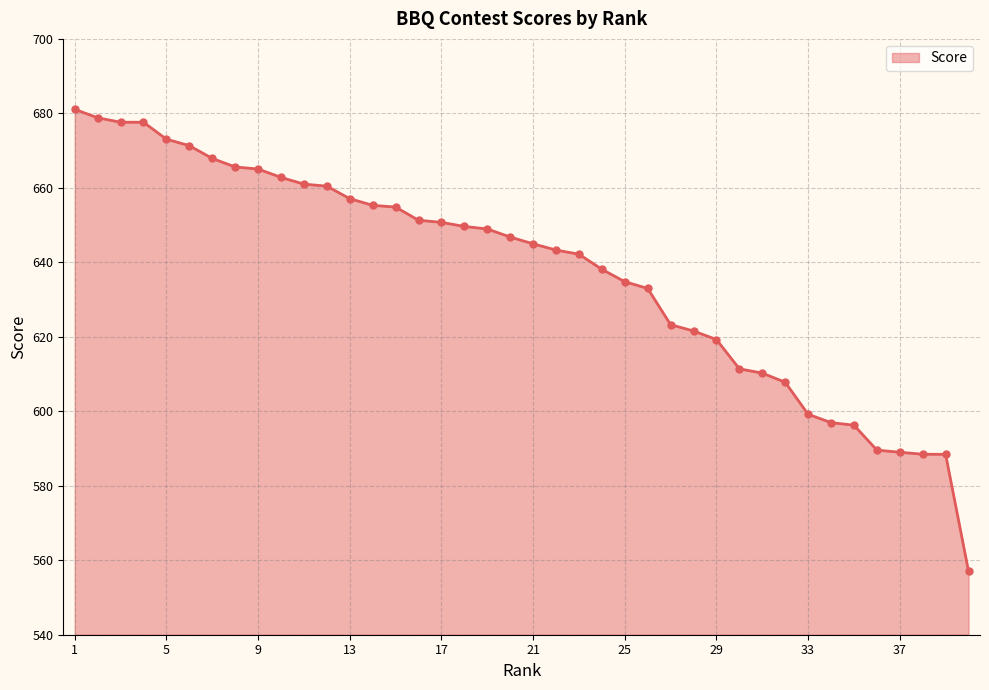

What is the maximum value shown in the chart?

681.1